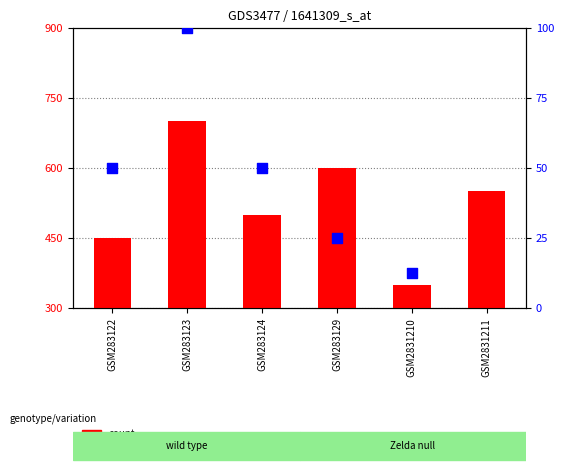

What is the total value across all series at GSM283123?

800.0